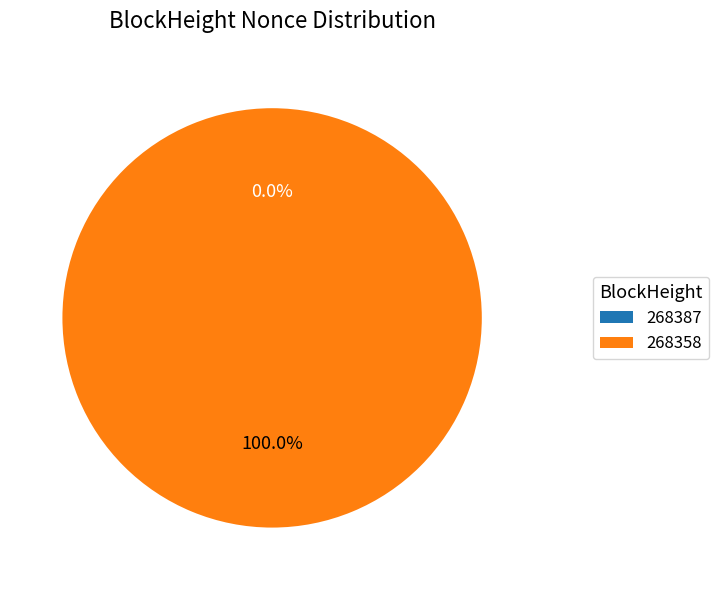

To the nearest percent, what is the combined percentage of 268358 and 268387?

100%